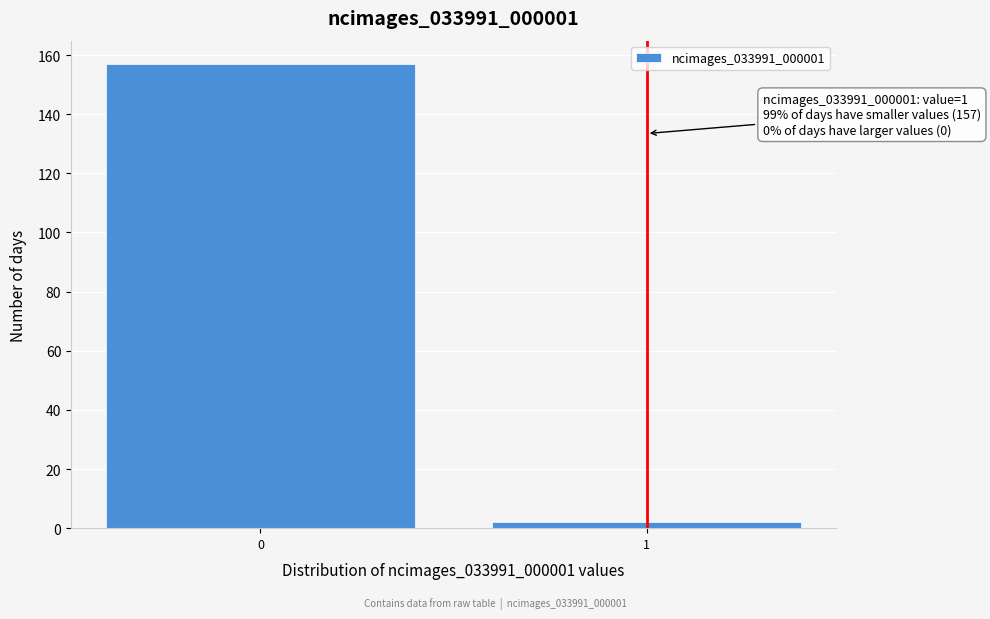

Reading left to right, extract all data points from this chart.

0=157	1=2